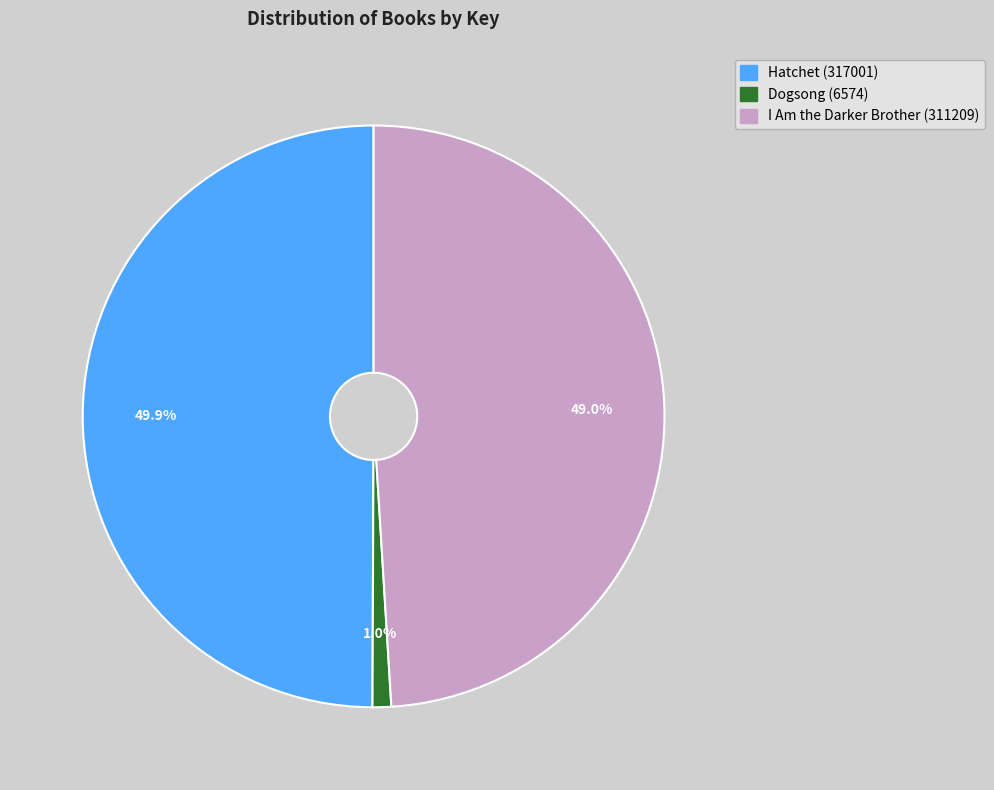

Approximately how many times larger is the value at Hatchet (317001) compared to I Am the Darker Brother (311209)?

1.0